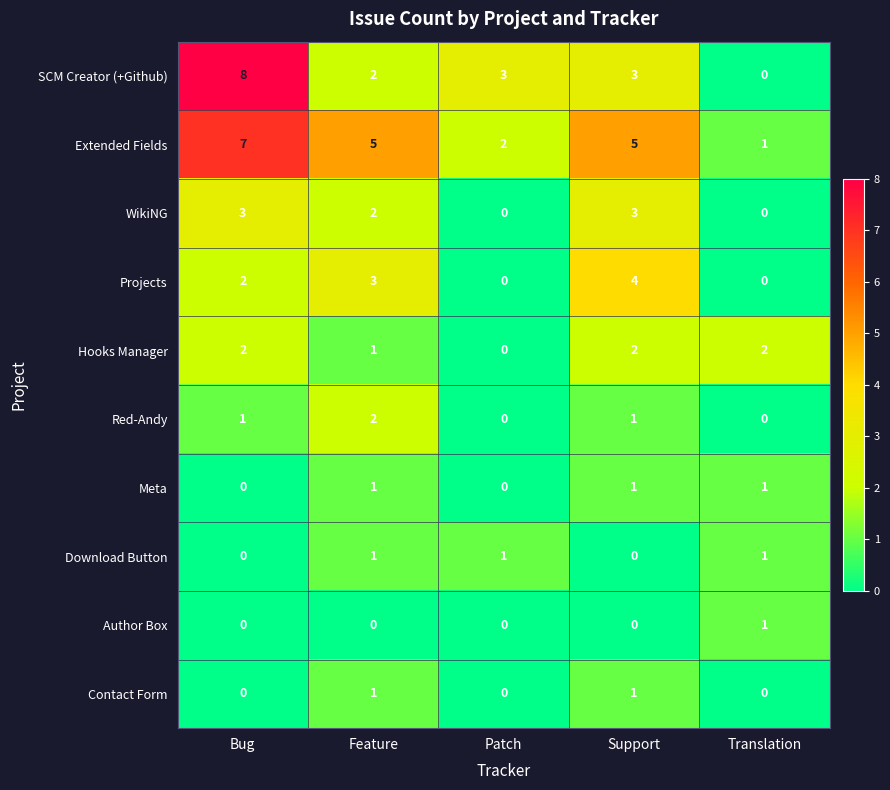

Count the Extended Fields values in the range 2 to 5.

3